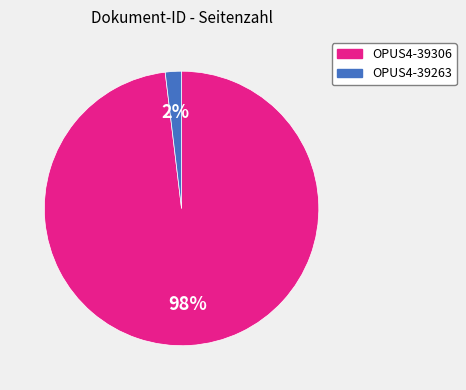

Is OPUS4-39263 the majority of the pie?

No